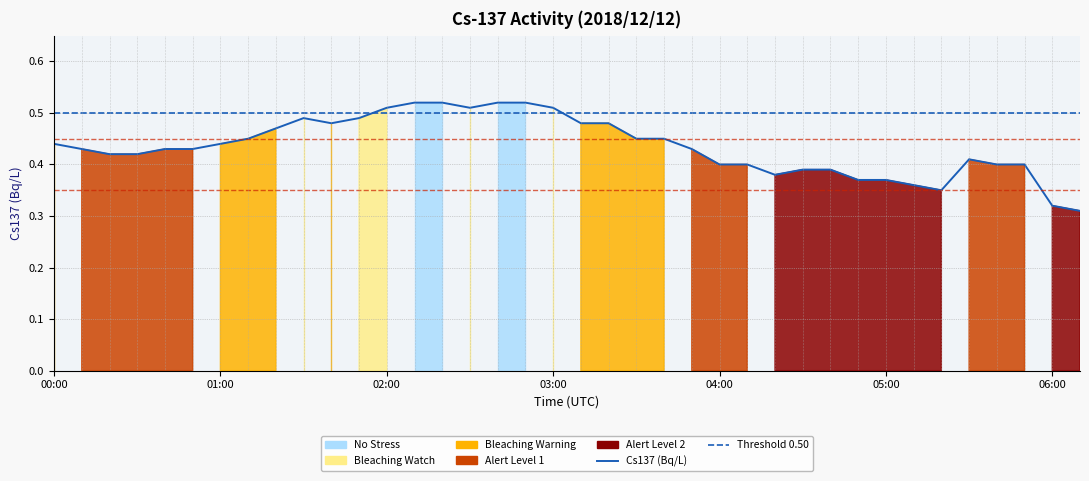

What is the sum of the values at 01:20 and 05:40?

0.9